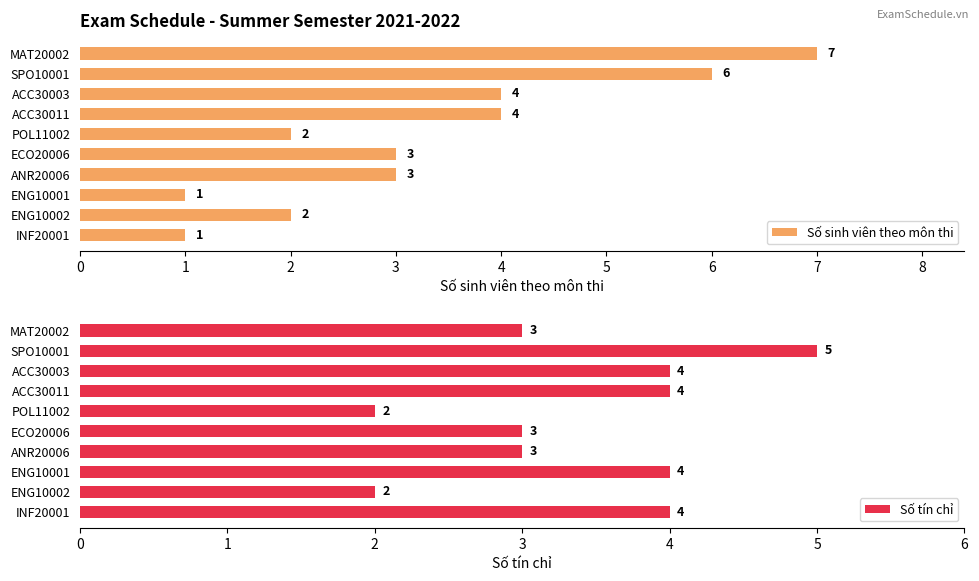

At which label does Số sinh viên theo môn thi reach its peak?

MAT20002